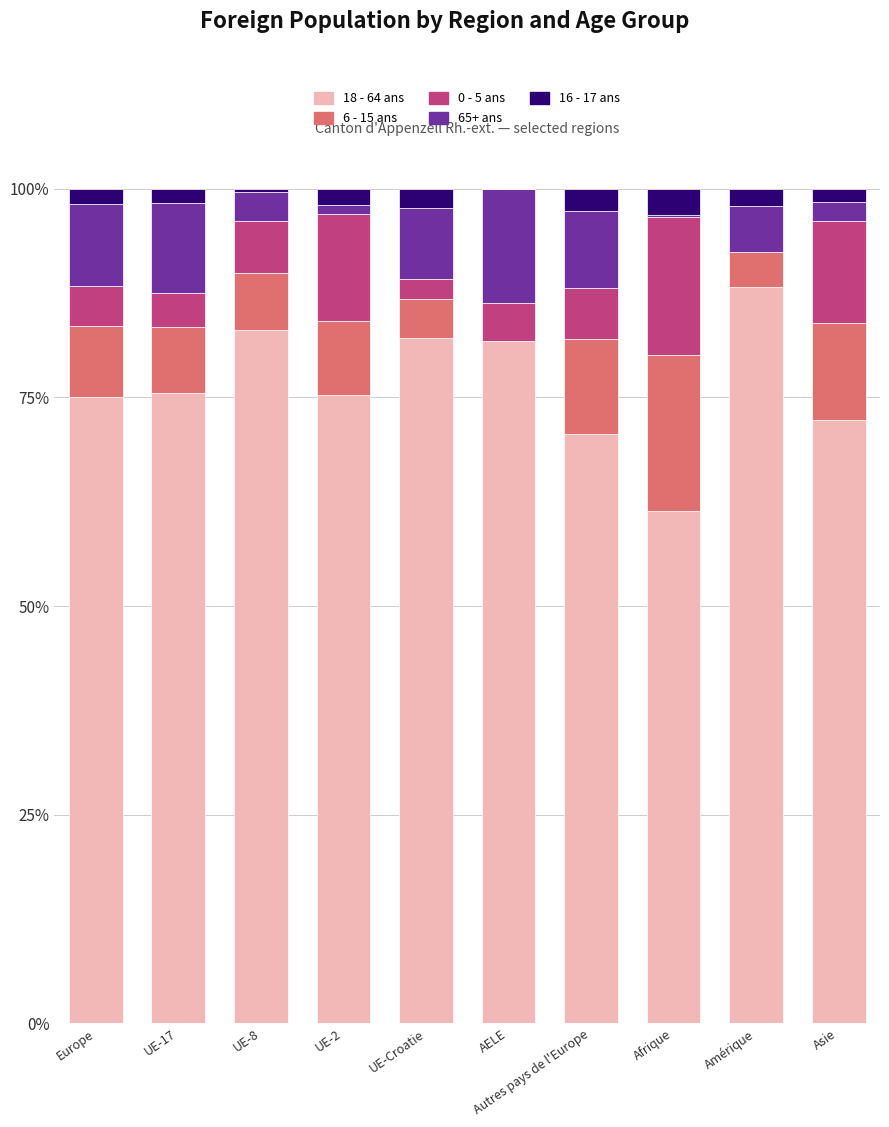

What is the highest value of the 18 - 64 ans series?

88.3